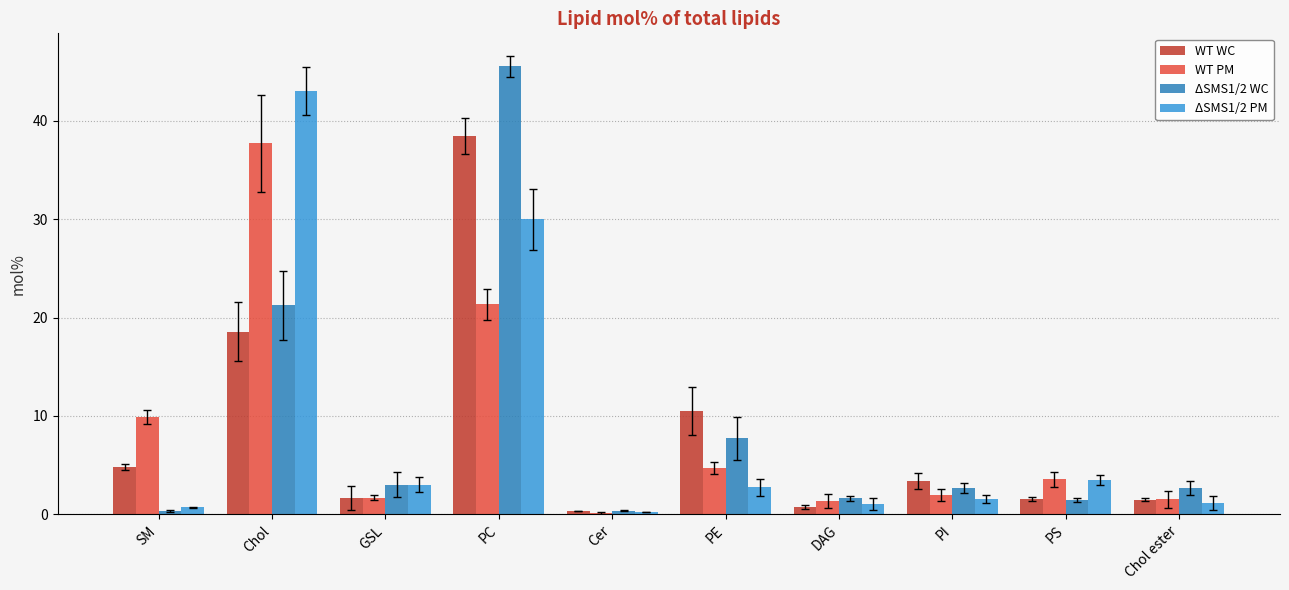

What is the maximum value shown in the chart?

45.5